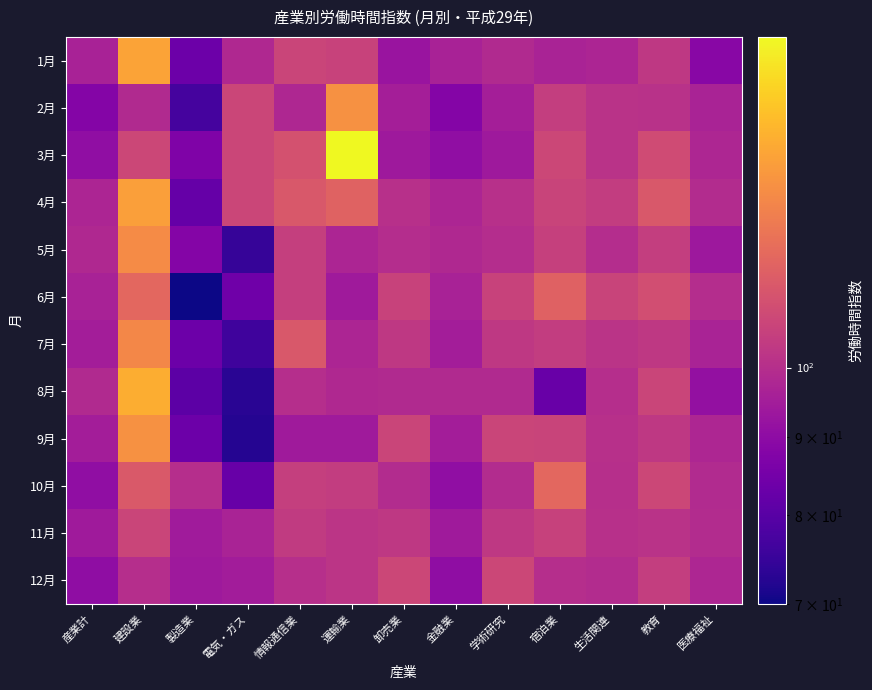

What is the difference between the highest and lowest values at 学術研究?

13.5